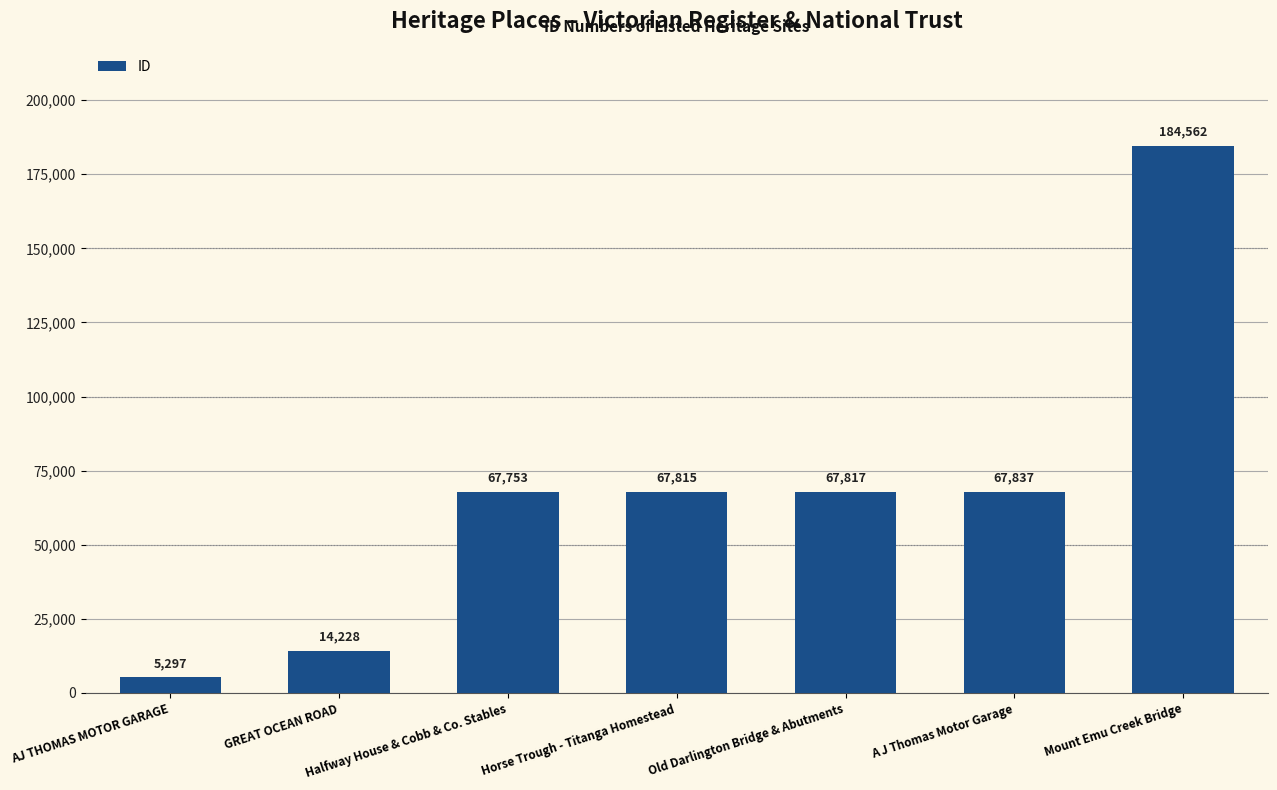

How many data points does each series have?

7